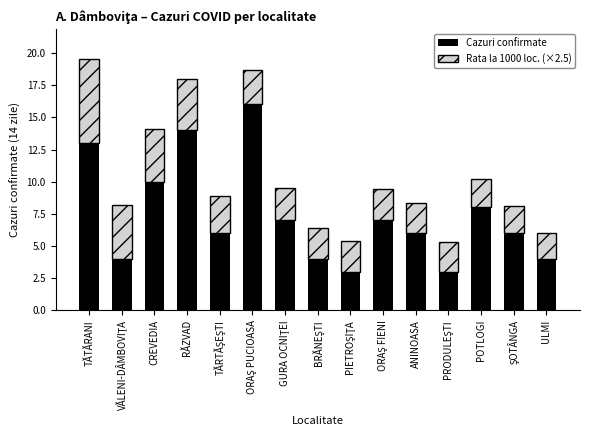

True or false: Cazuri confirmate has a value of 6.0 at ANINOASA.

True